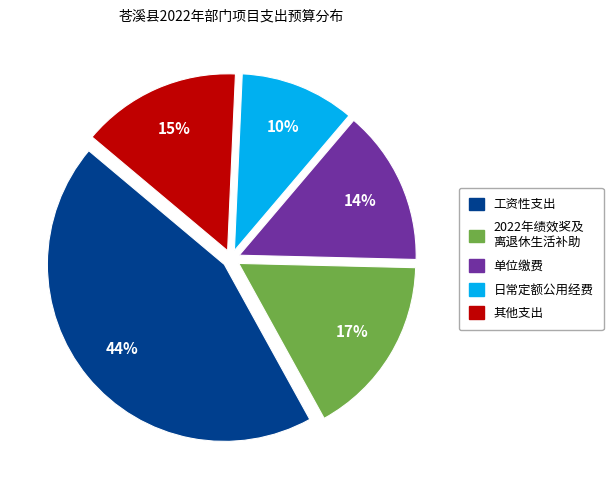

Do 单位缴费 and 工资性支出 together represent more than half of the pie?

Yes